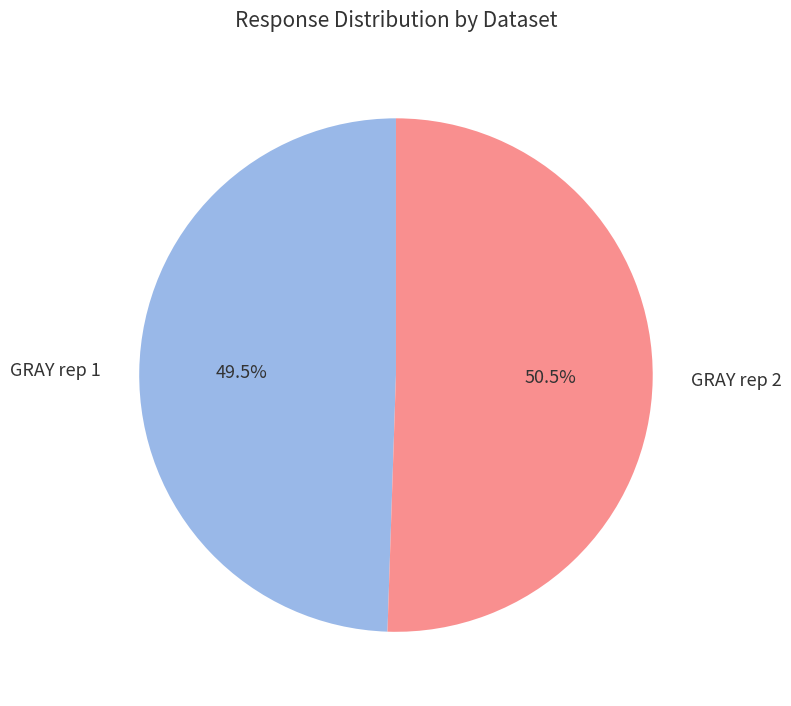

Combined, what portion of the pie is GRAY rep 2 and GRAY rep 1?

100.0%